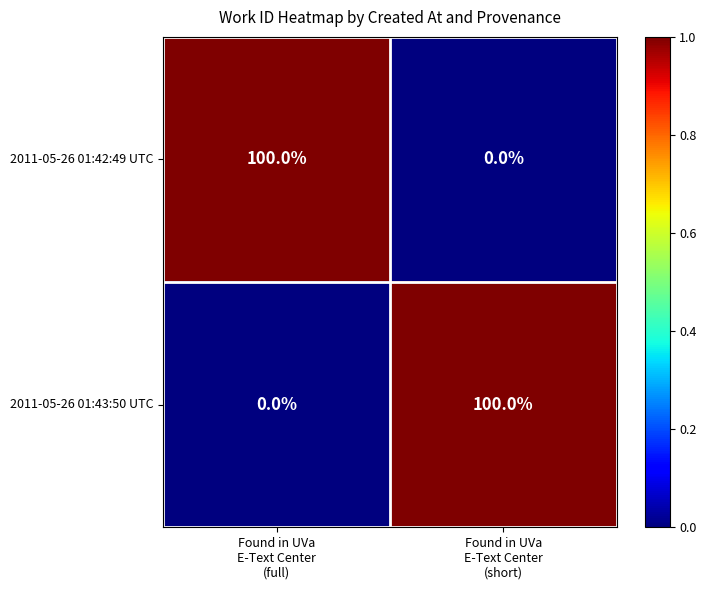

Reading left to right, list all the values displayed in this chart.

2011-05-26 01:42:49 UTC: 100	0
2011-05-26 01:43:50 UTC: 0	100